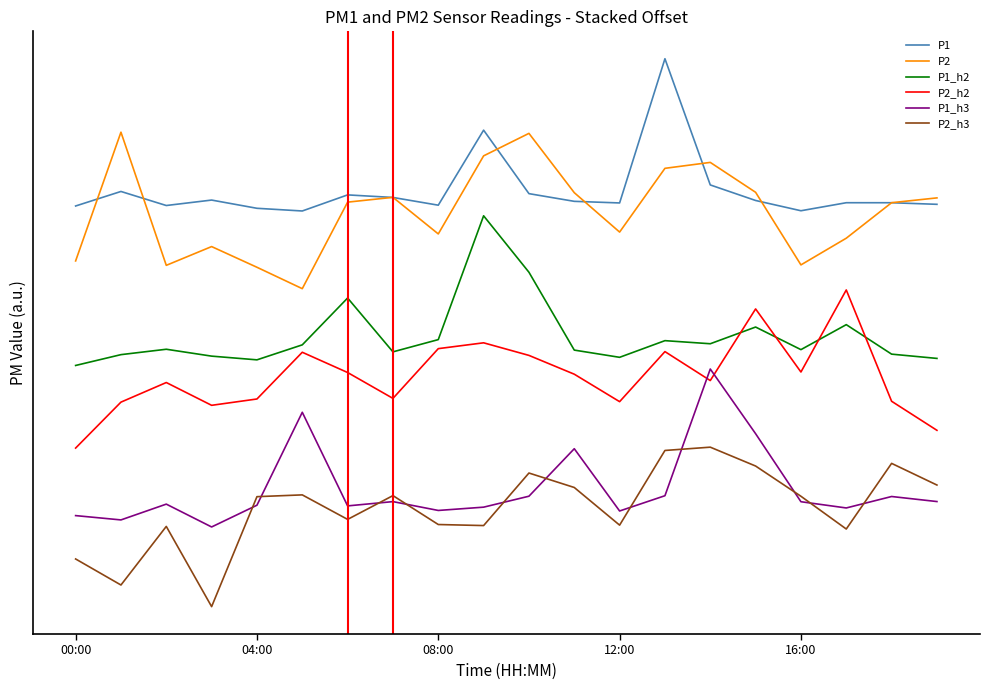

What are all the series names shown in the legend?

P1, P2, P1_h2, P2_h2, P1_h3, P2_h3